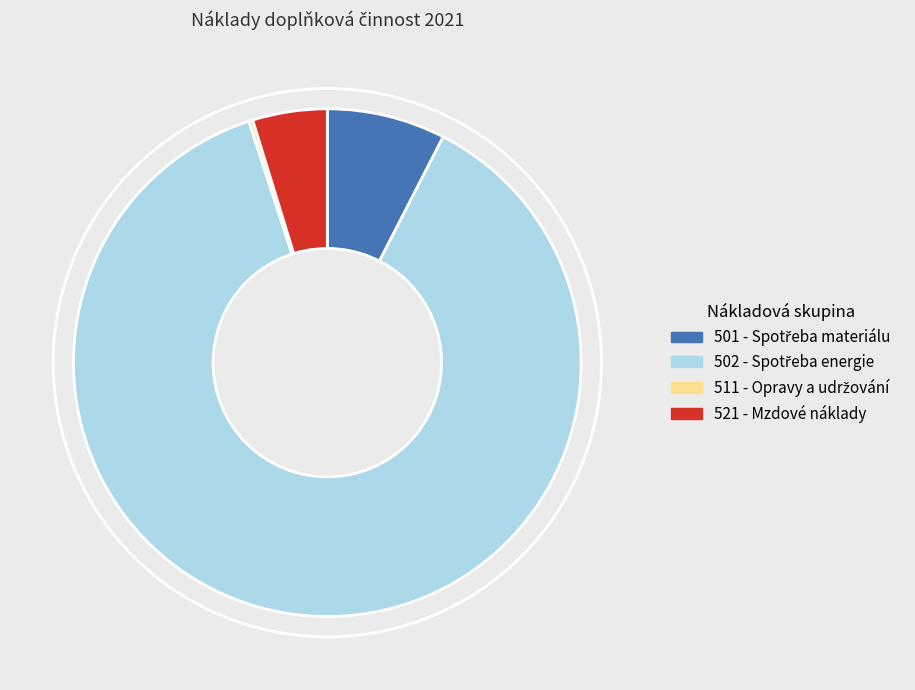

Is 521 - Mzdové náklady the majority of the pie?

No